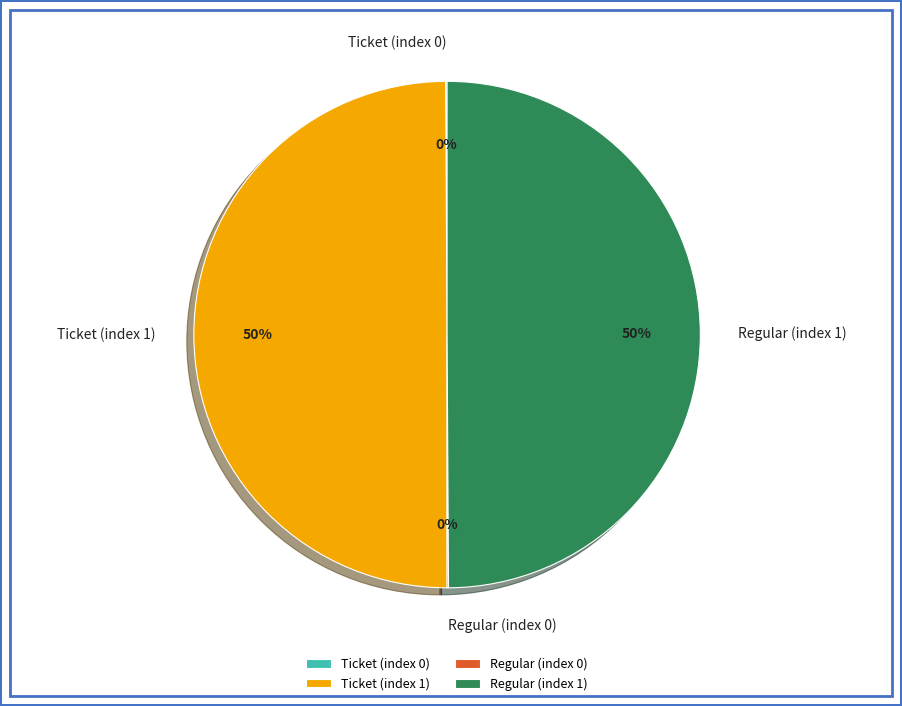

Do Ticket (index 1) and Regular (index 1) together represent more than half of the pie?

Yes